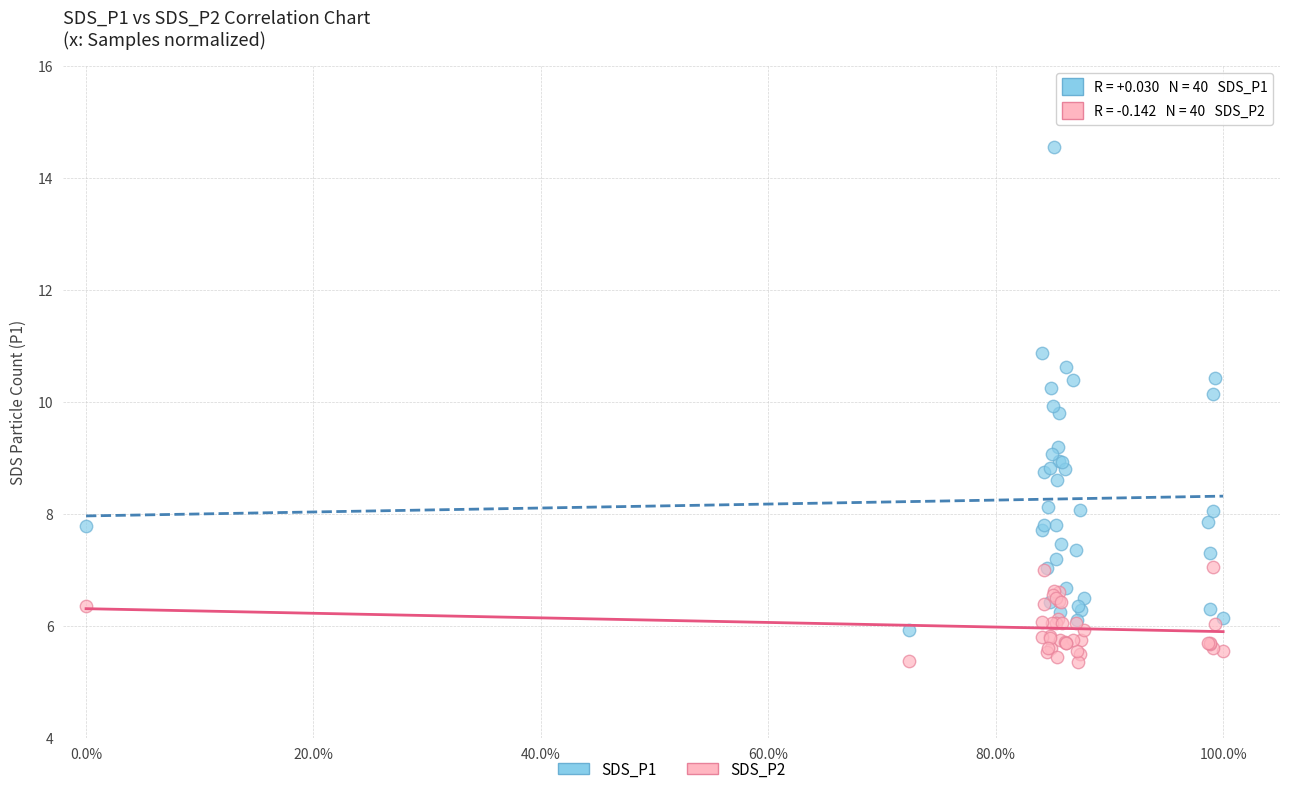

What is the X range (max minus min) for the scatter plot?

1.0